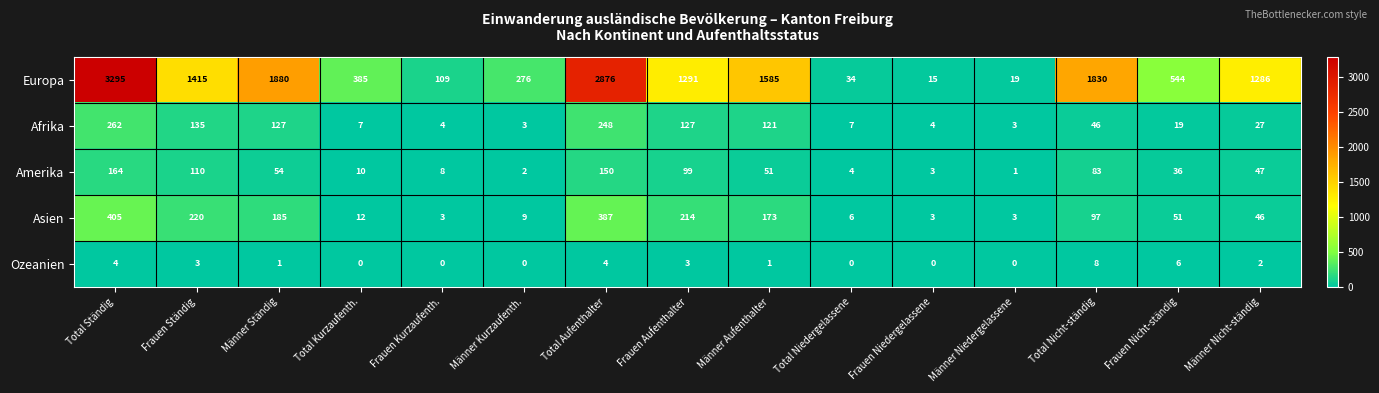

At how many categories does at least one series exceed 3254?

1